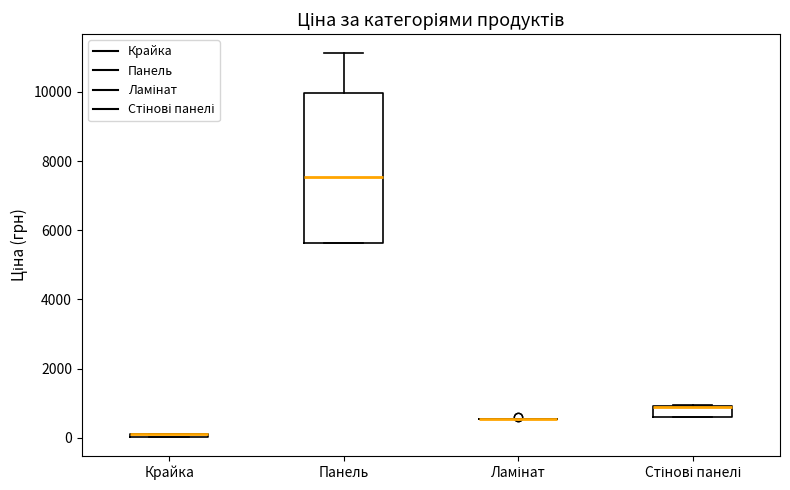

Comparing the boxes themselves (not the whiskers), which one is the tallest?

Панель